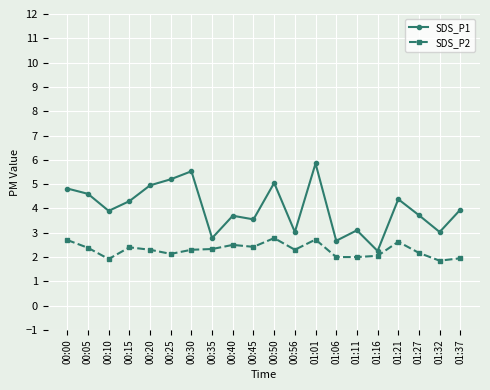

What is the label of the 3rd point from the right?

01:27